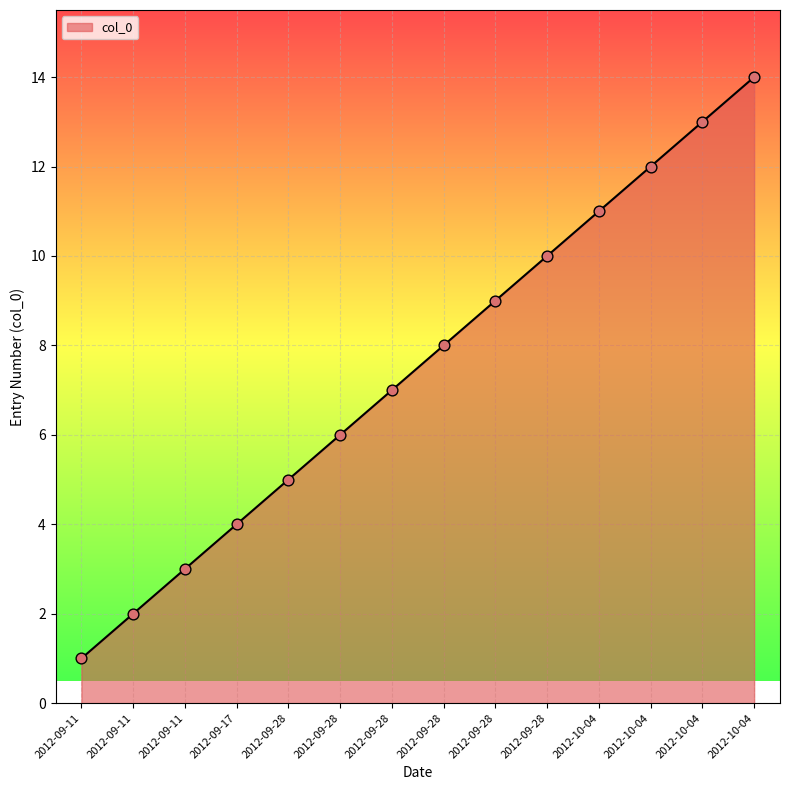

How many lines are shown in the chart?

1